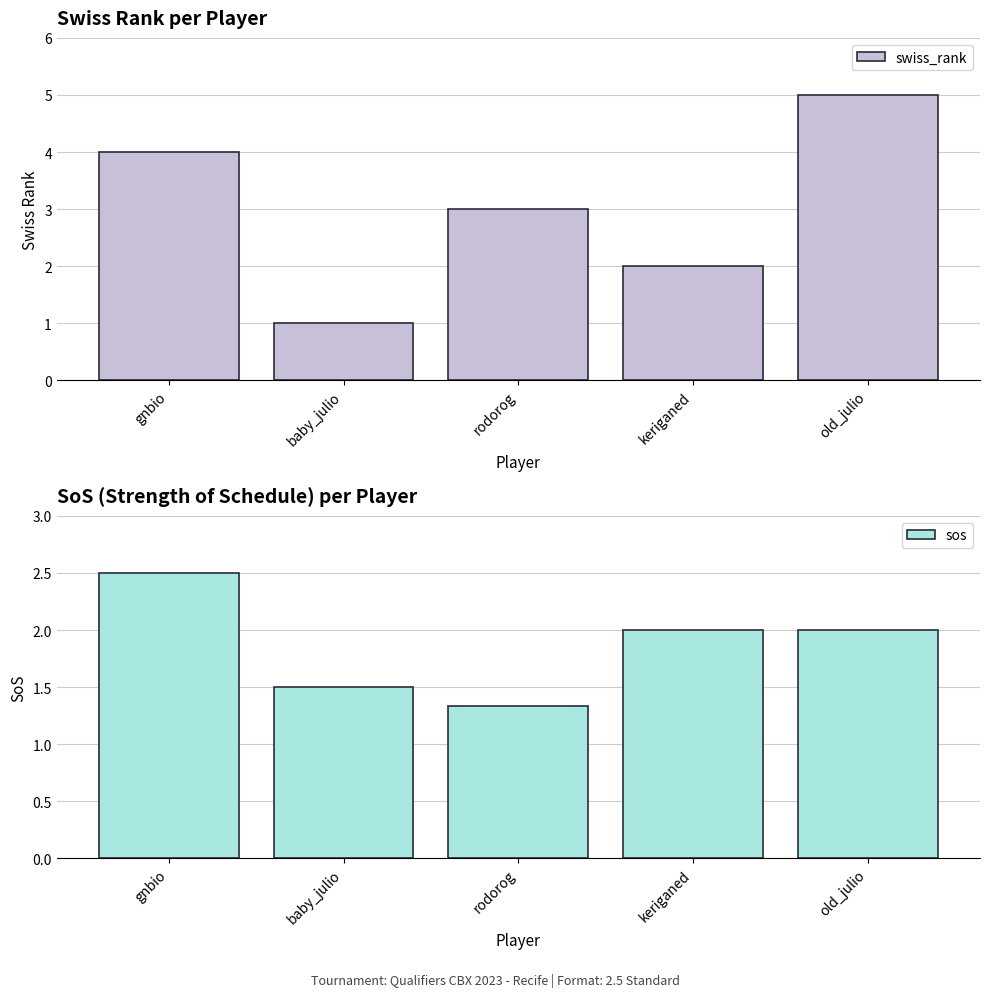

The value of sos at rodorog is 1.3. True or false?

True